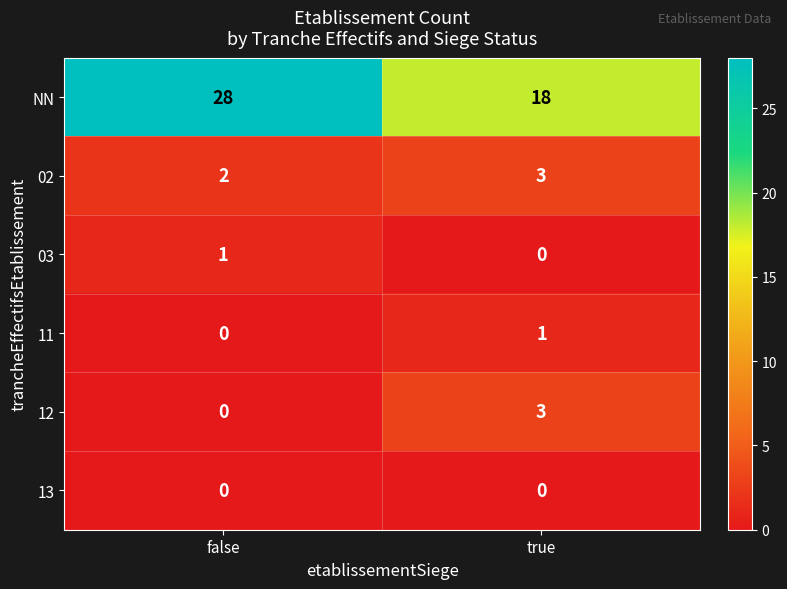

Rank the categories by 12 value from highest to lowest.

true, false